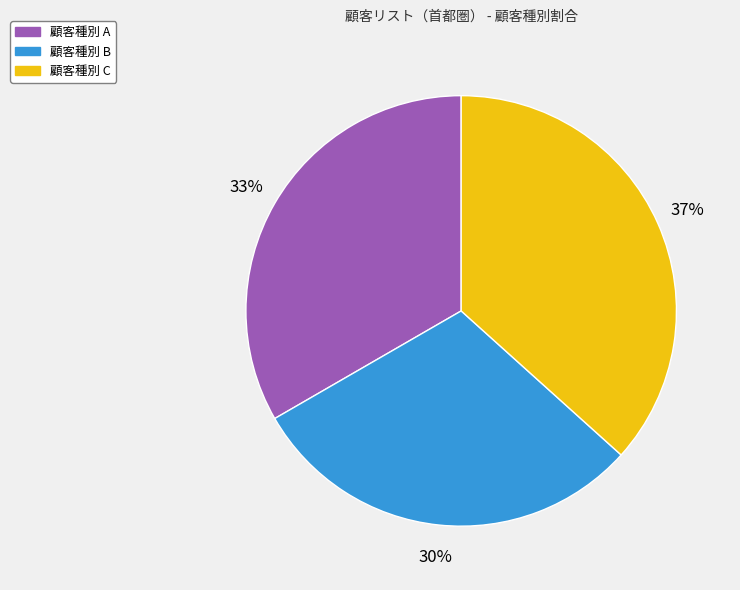

Does any single category account for the majority?

No